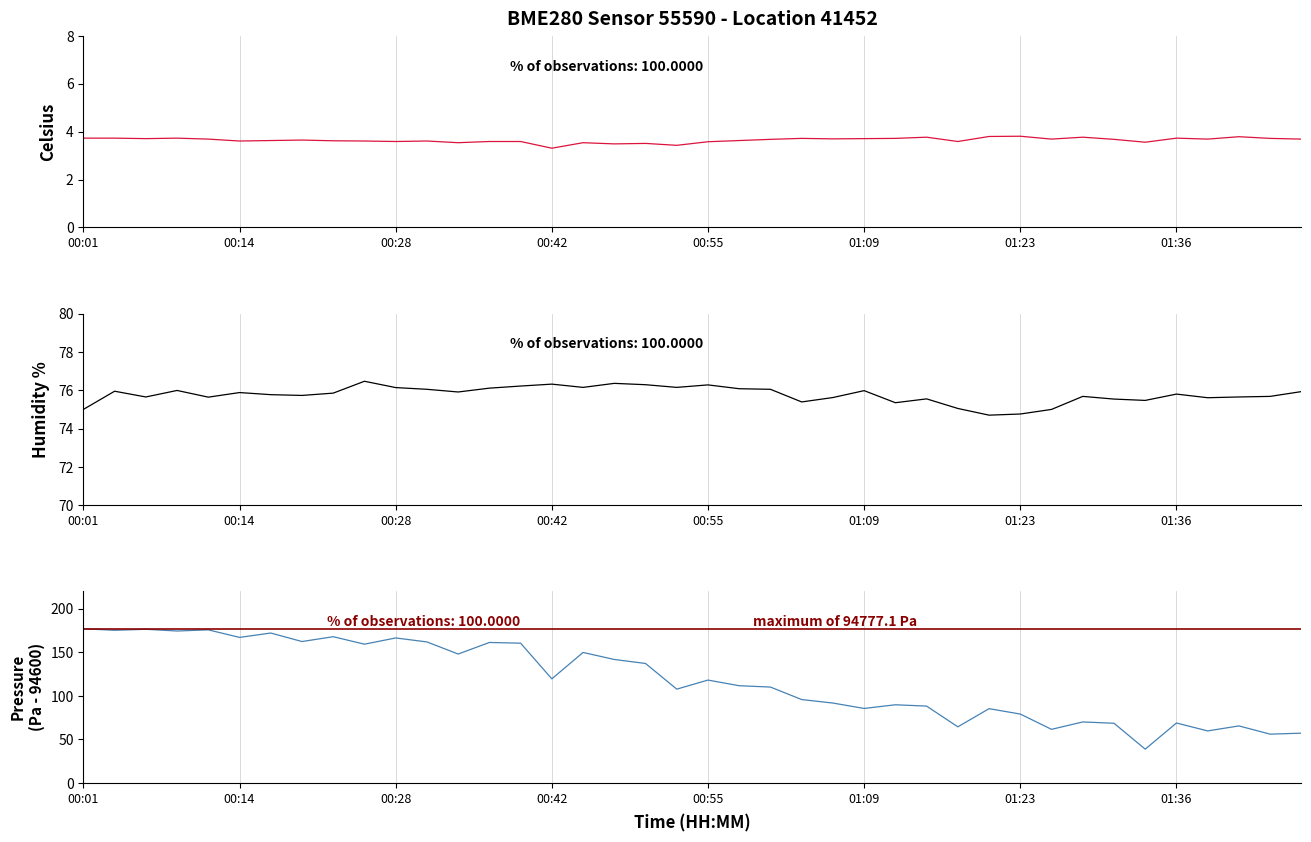

What is the spread (max minus min) of values at 36?

71.9